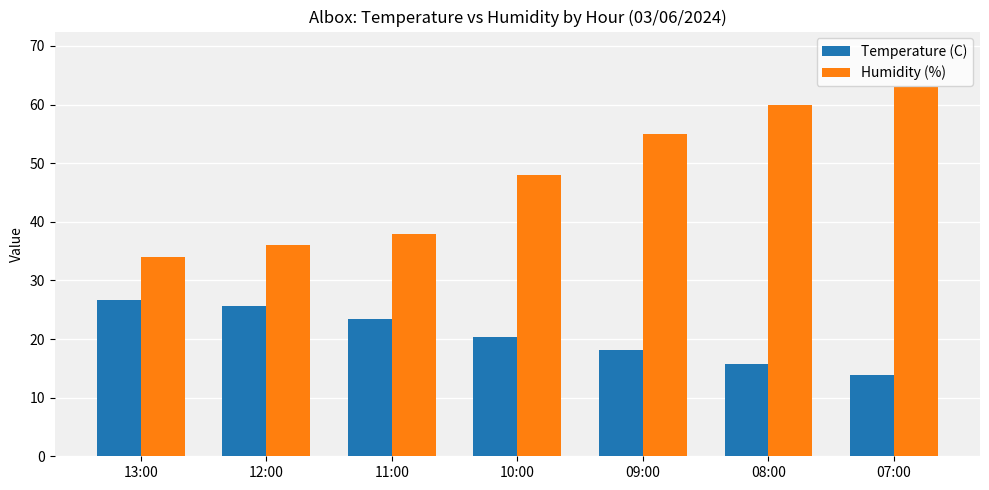

What is the total value across all series at 11:00?

61.4